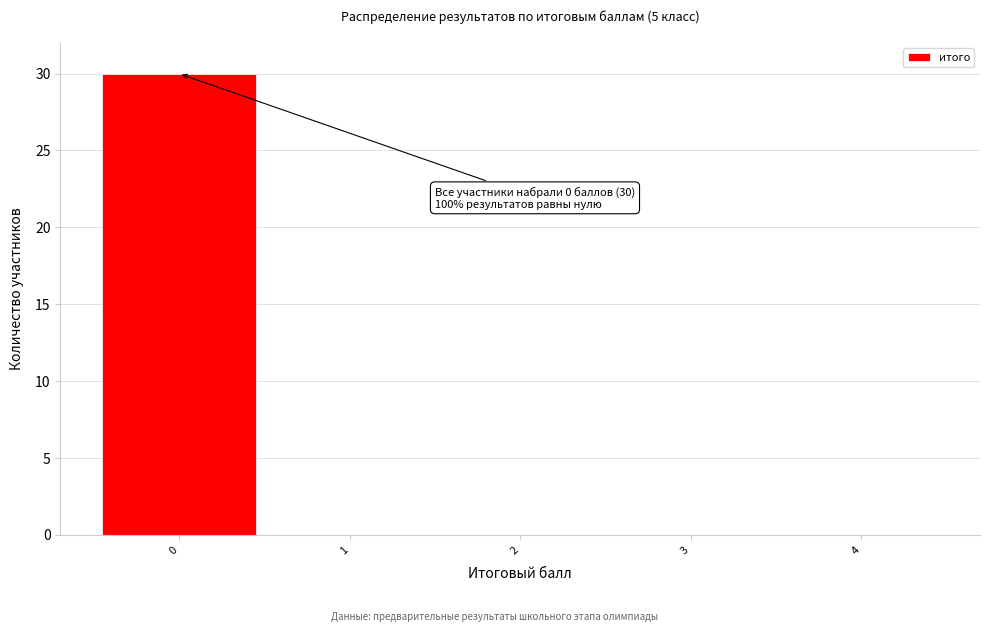

Over which range of the x-axis is the bar tallest?

-0.5 to 0.5